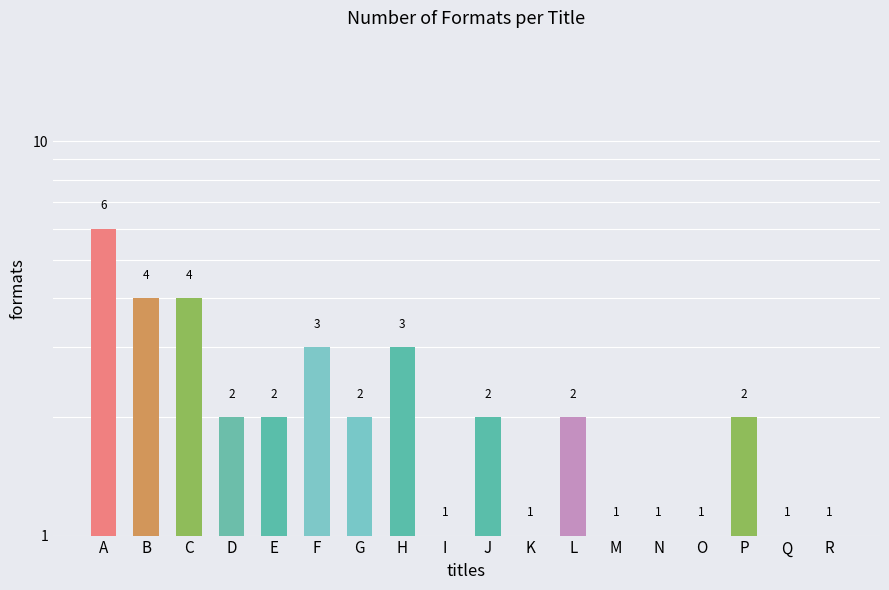

Rank the categories by value from lowest to highest.

I, K, M, N, O, Q, R, D, E, G, J, L, P, F, H, B, C, A